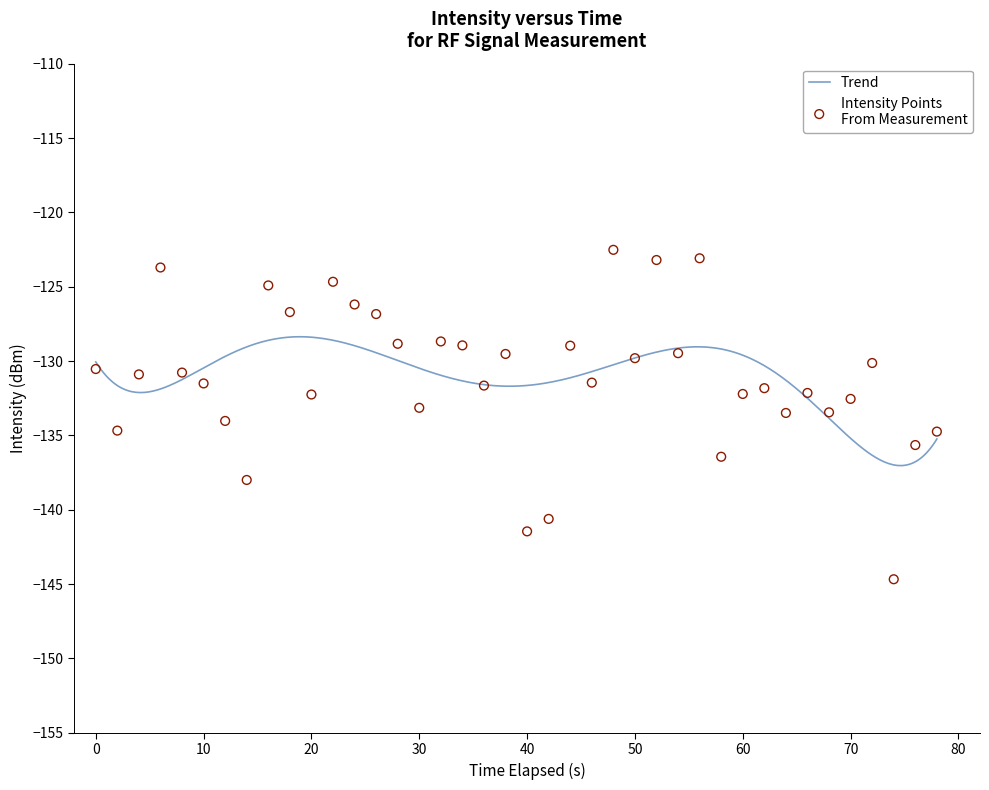

Which has a higher value, 25 or 10?

25